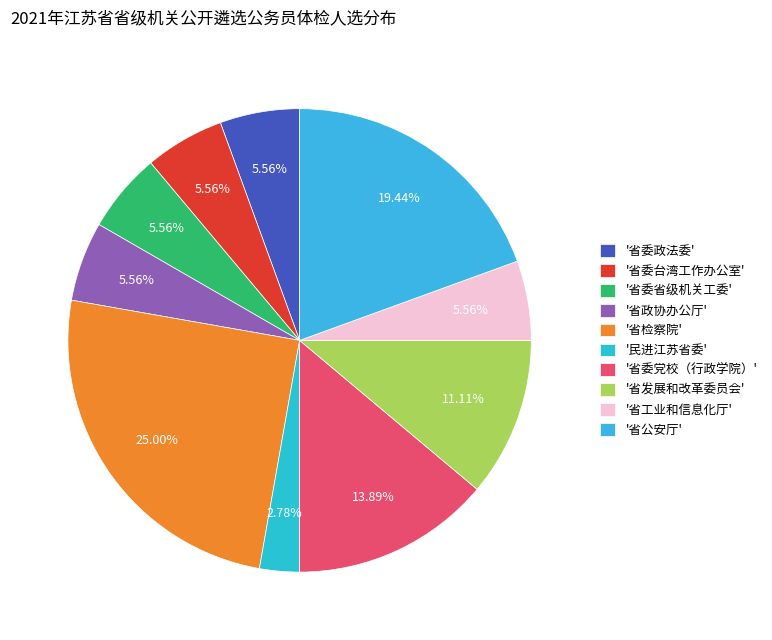

Count the number of slices in the pie.

10